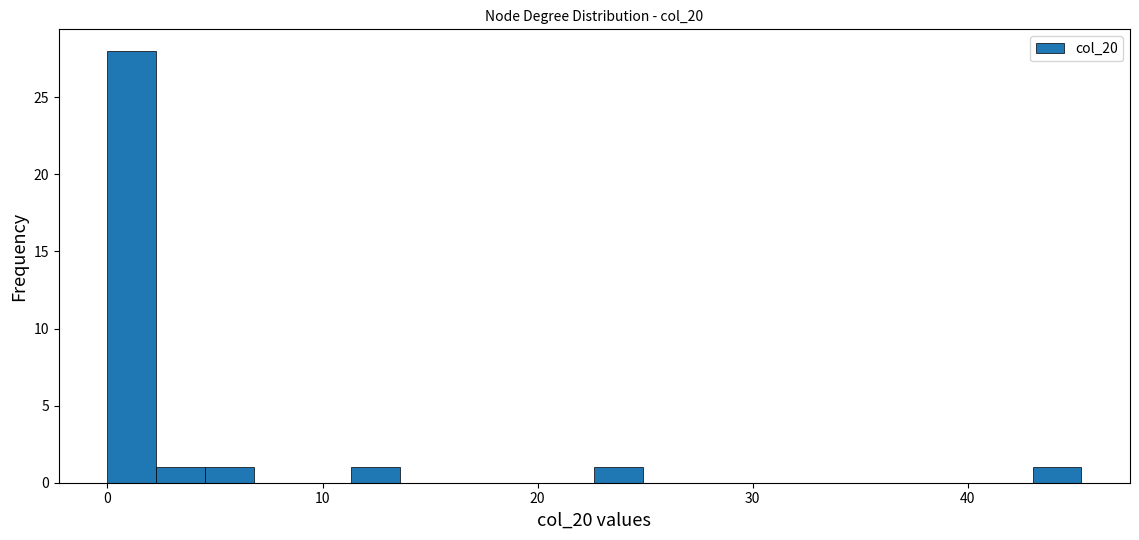

Read against the x-axis, roughly where is the centre of the tallest bar?

1